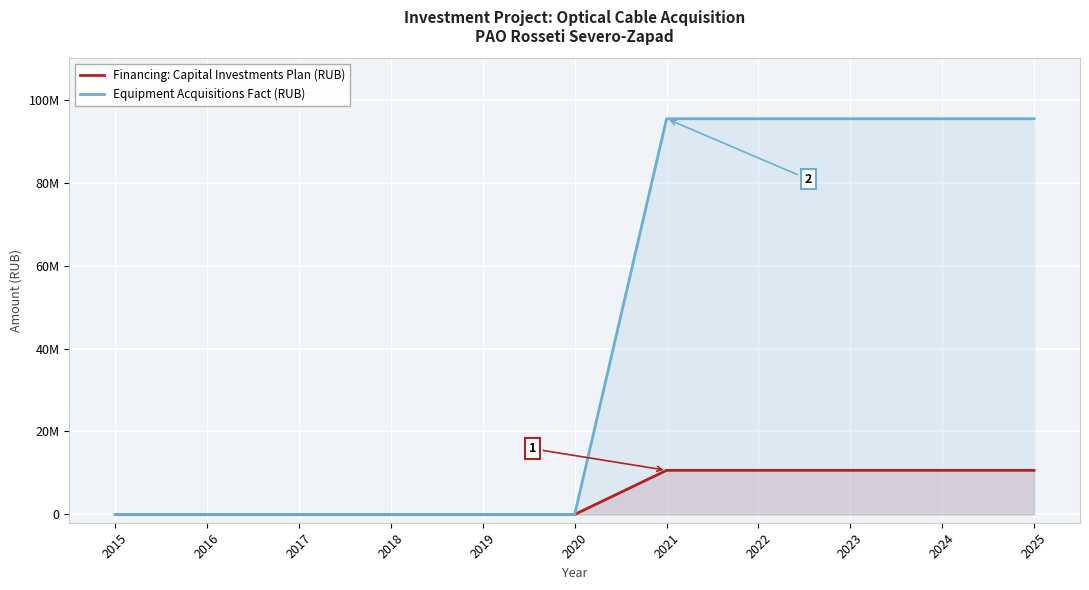

Does the chart display data point markers on the line(s)?

No